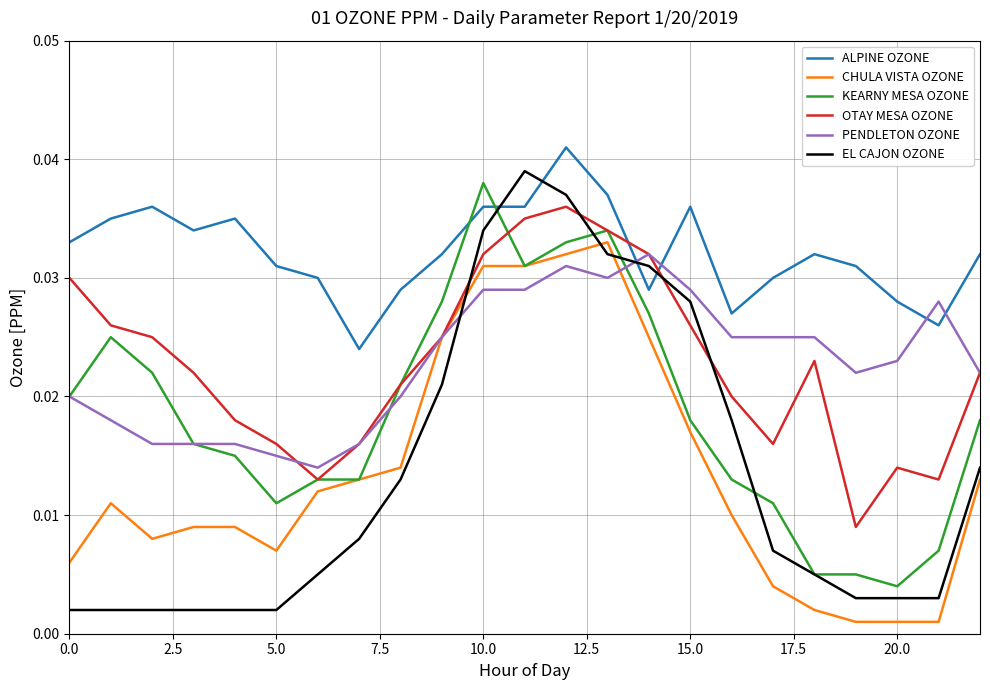

True or false: OTAY MESA OZONE and EL CAJON OZONE intersect in this chart.

True